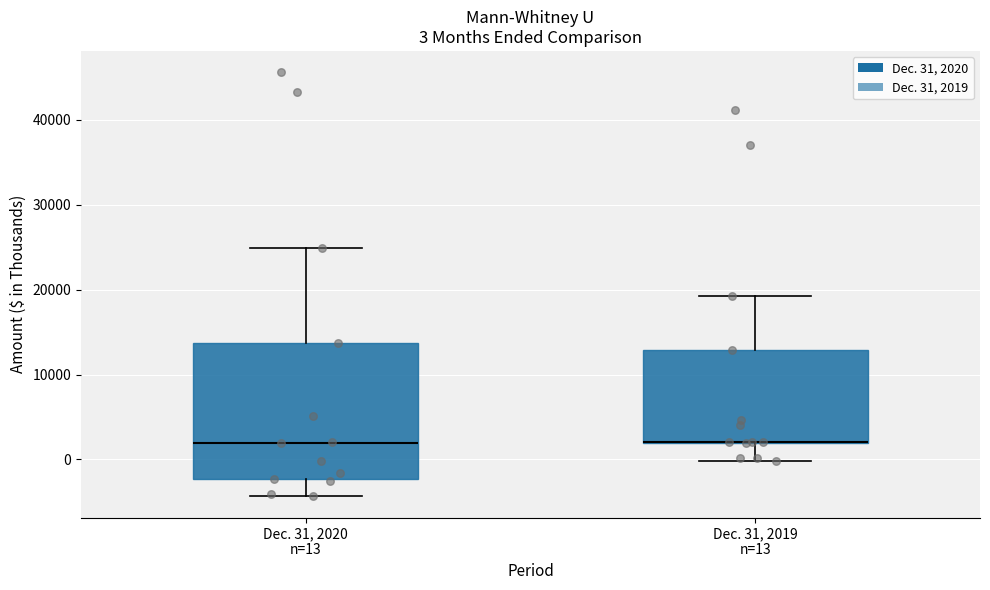

Which box is the tallest, from its lower edge to its upper edge?

Dec. 31, 2020 n=13